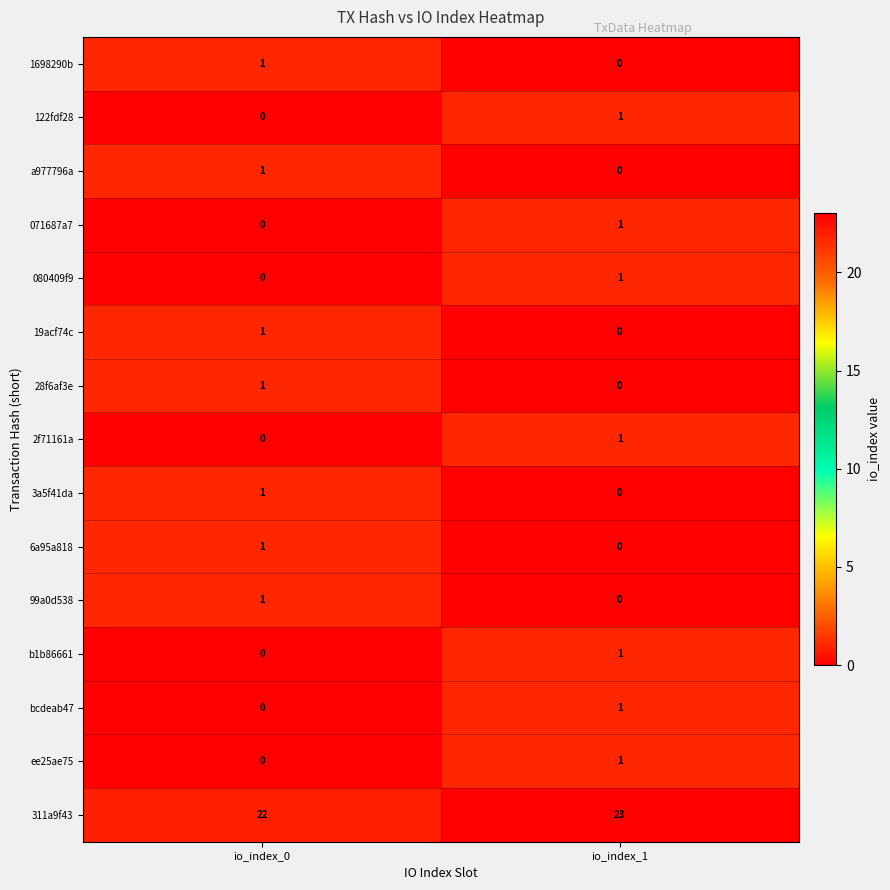

Reading left to right, list all the values displayed in this chart.

1698290b: 1	0
122fdf28: 0	1
a977796a: 1	0
071687a7: 0	1
080409f9: 0	1
19acf74c: 1	0
28f6af3e: 1	0
2f71161a: 0	1
3a5f41da: 1	0
6a95a818: 1	0
99a0d538: 1	0
b1b86661: 0	1
bcdeab47: 0	1
ee25ae75: 0	1
311a9f43: 22	23